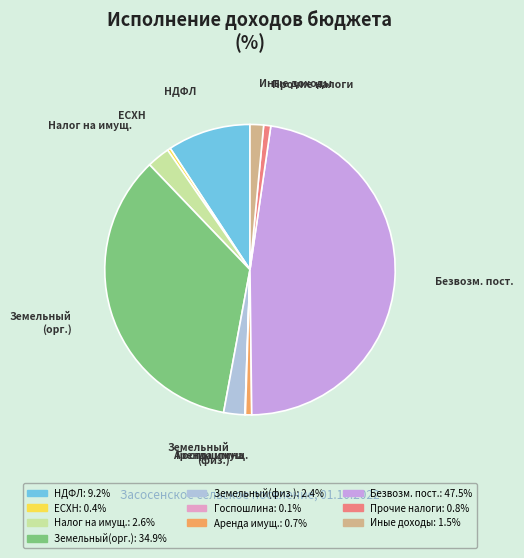

Is there a majority slice in this chart?

No